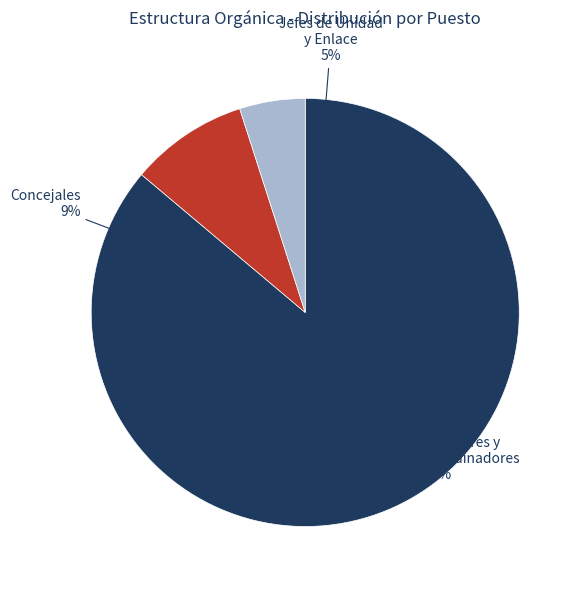

Is SUBDIRECCION DE UNIDAD DE TRANSPARENCIA the majority of the pie?

No